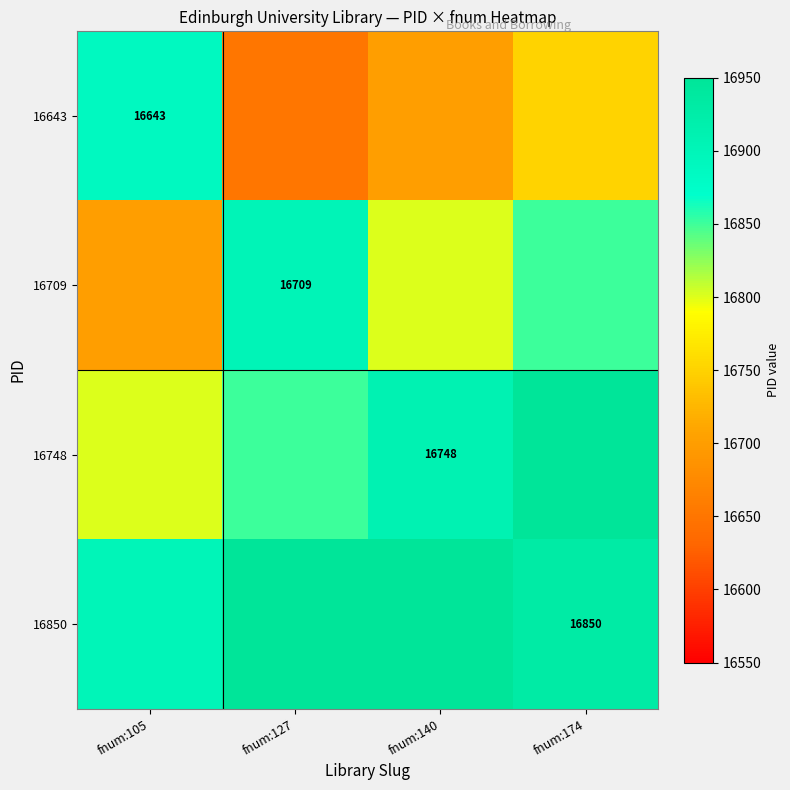

Which category has the highest value in the 16643 series?

fnum:105